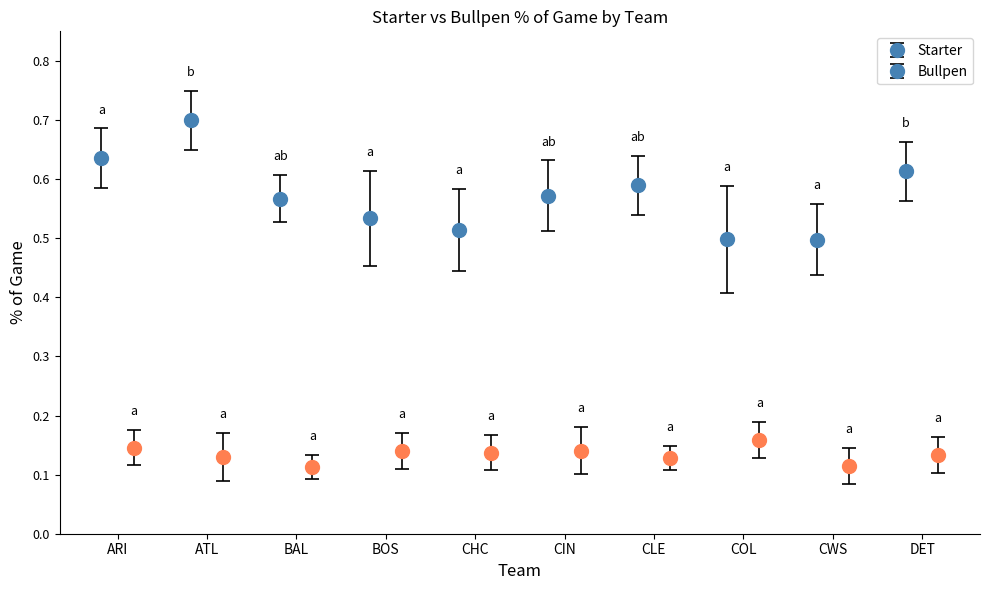

Count the Starter values in the range 0 to 1.

10